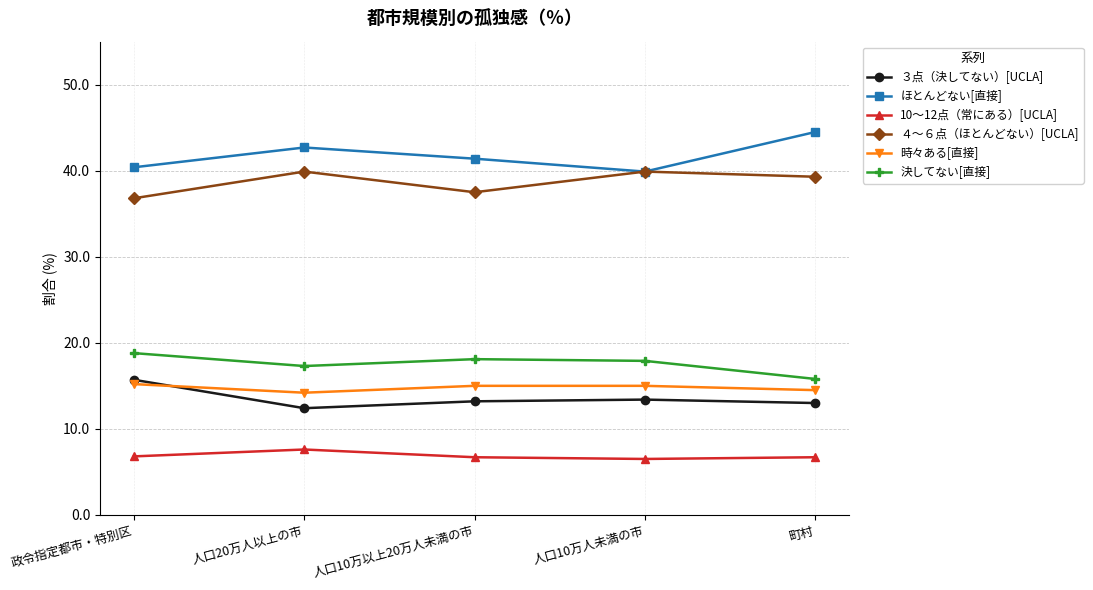

True or false: ４～６点（ほとんどない）[UCLA] and 10～12点（常にある）[UCLA] cross at least once.

False